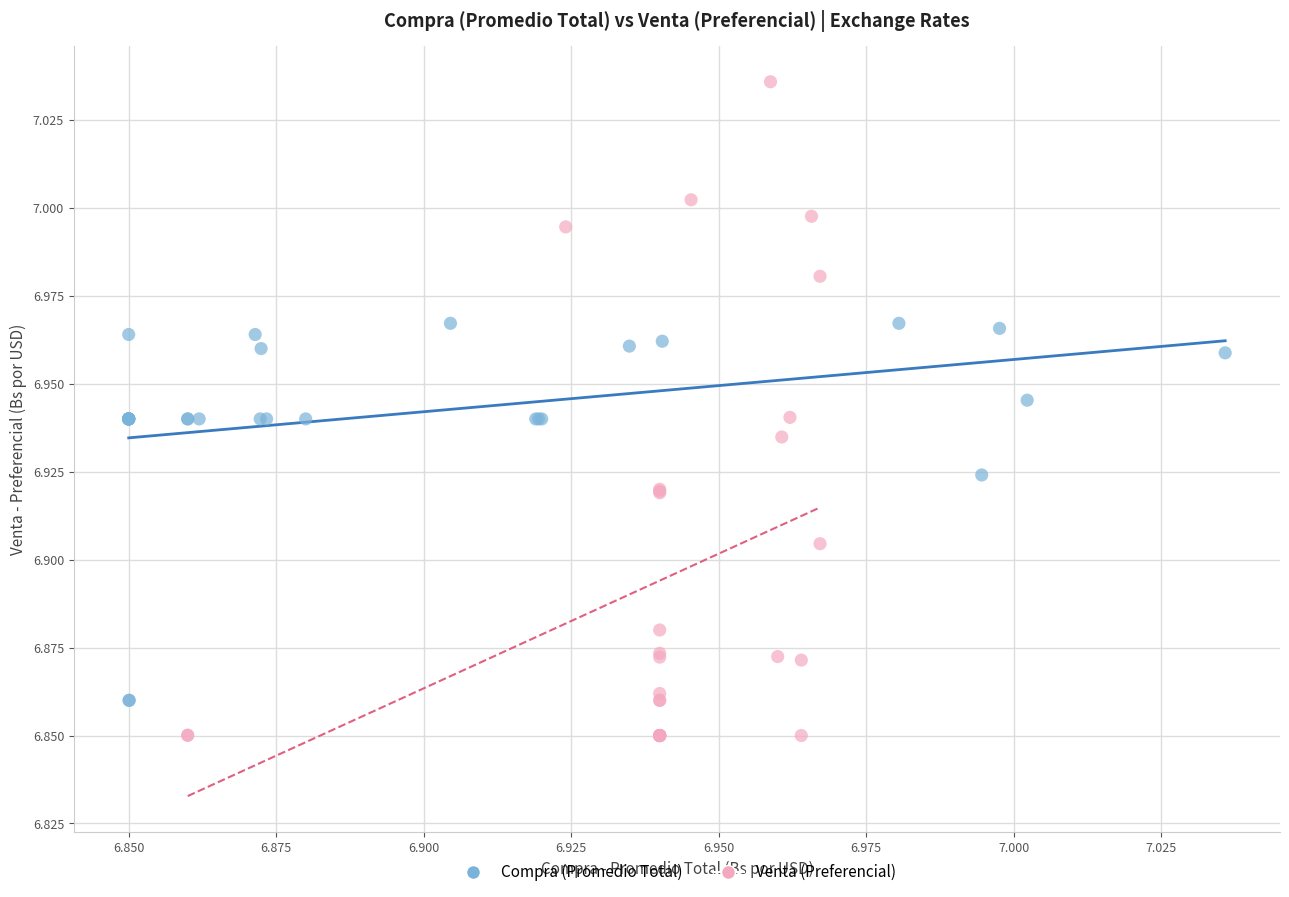

Which series reaches the minimum Y coordinate?

Venta (Preferencial)